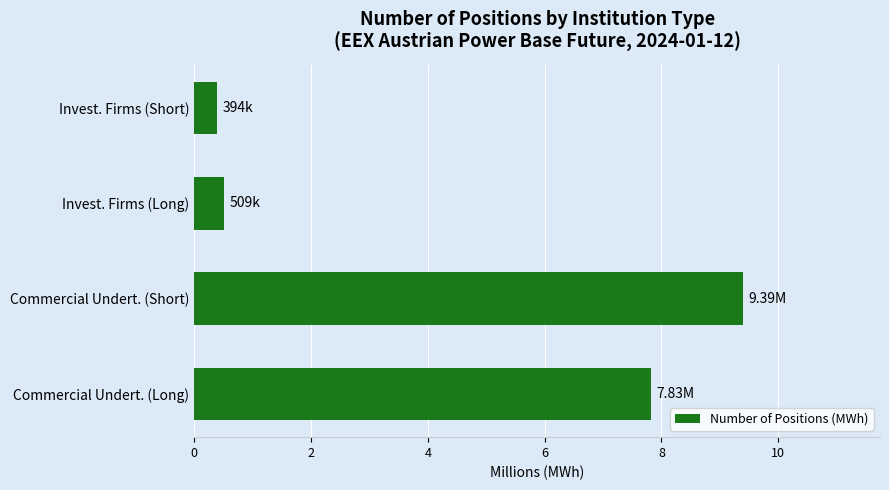

Rank the categories by value from lowest to highest.

Invest. Firms (Short), Invest. Firms (Long), Commercial Undert. (Long), Commercial Undert. (Short)